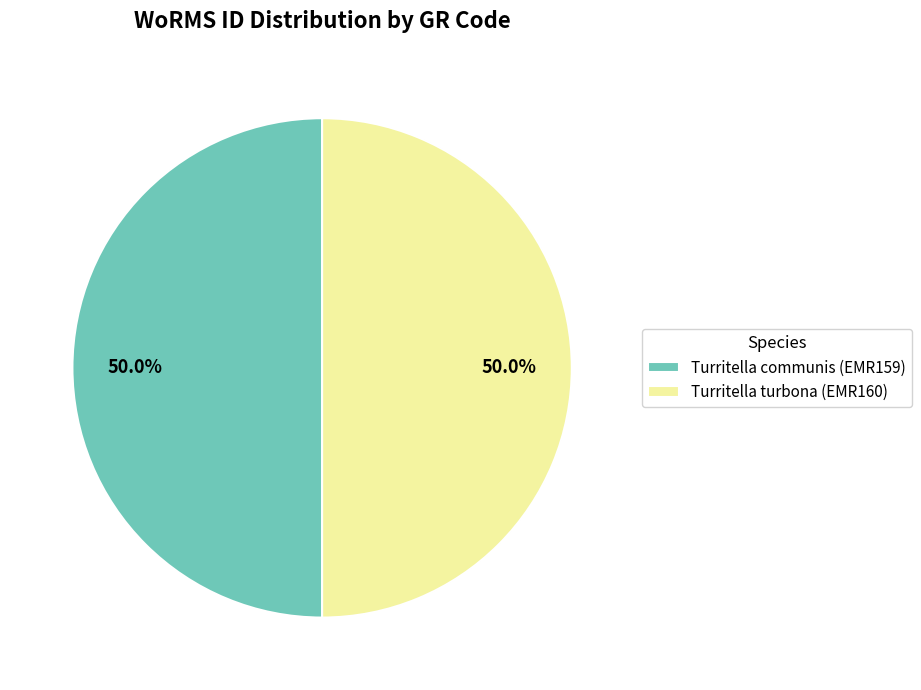

What percentage do Turritella turbona (EMR160) and Turritella communis (EMR159) together represent?

100.0%